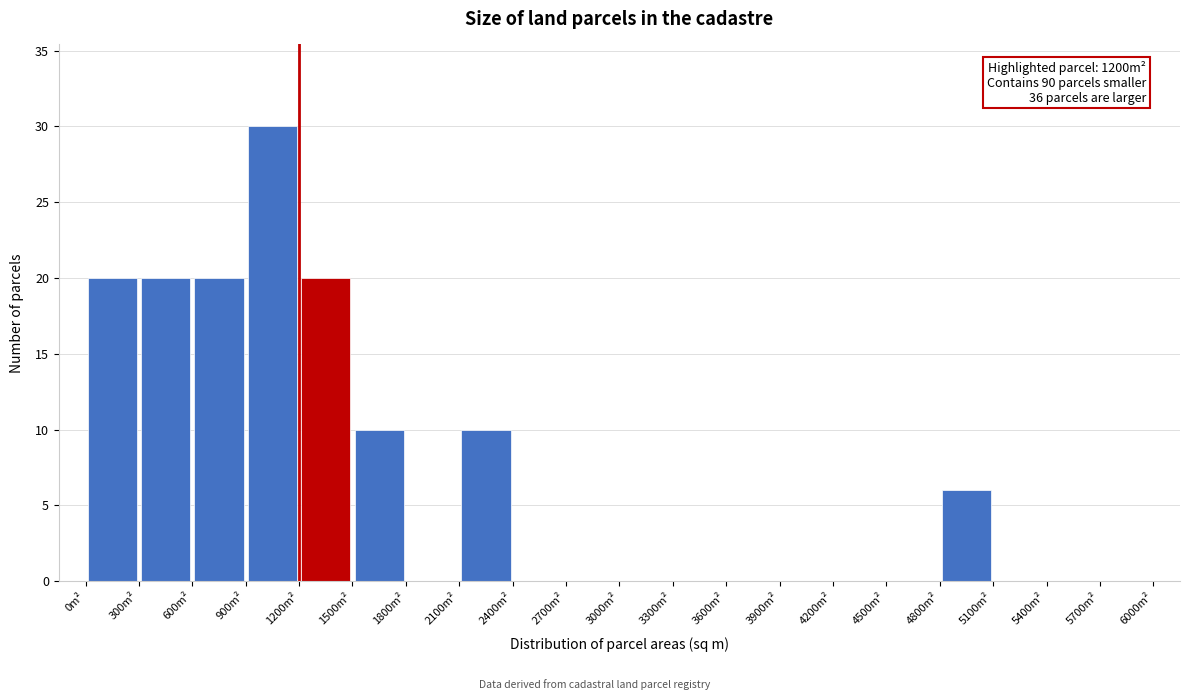

Over which range of the x-axis is the bar tallest?

900 to 1200